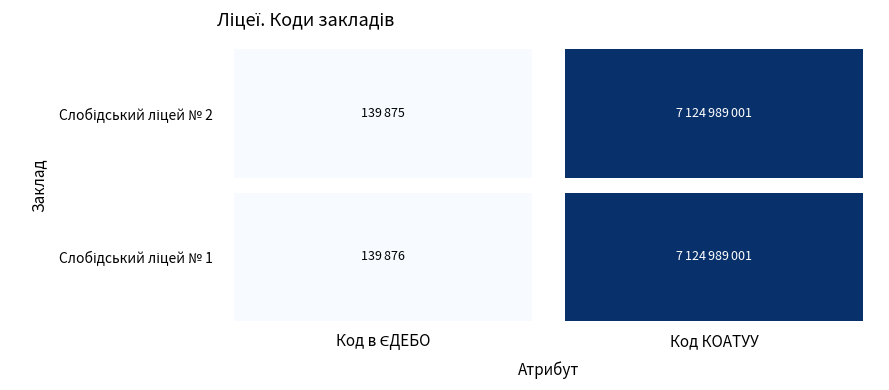

Rank the categories by Слобідський ліцей № 1 value from lowest to highest.

Код в ЄДЕБО, Код КОАТУУ